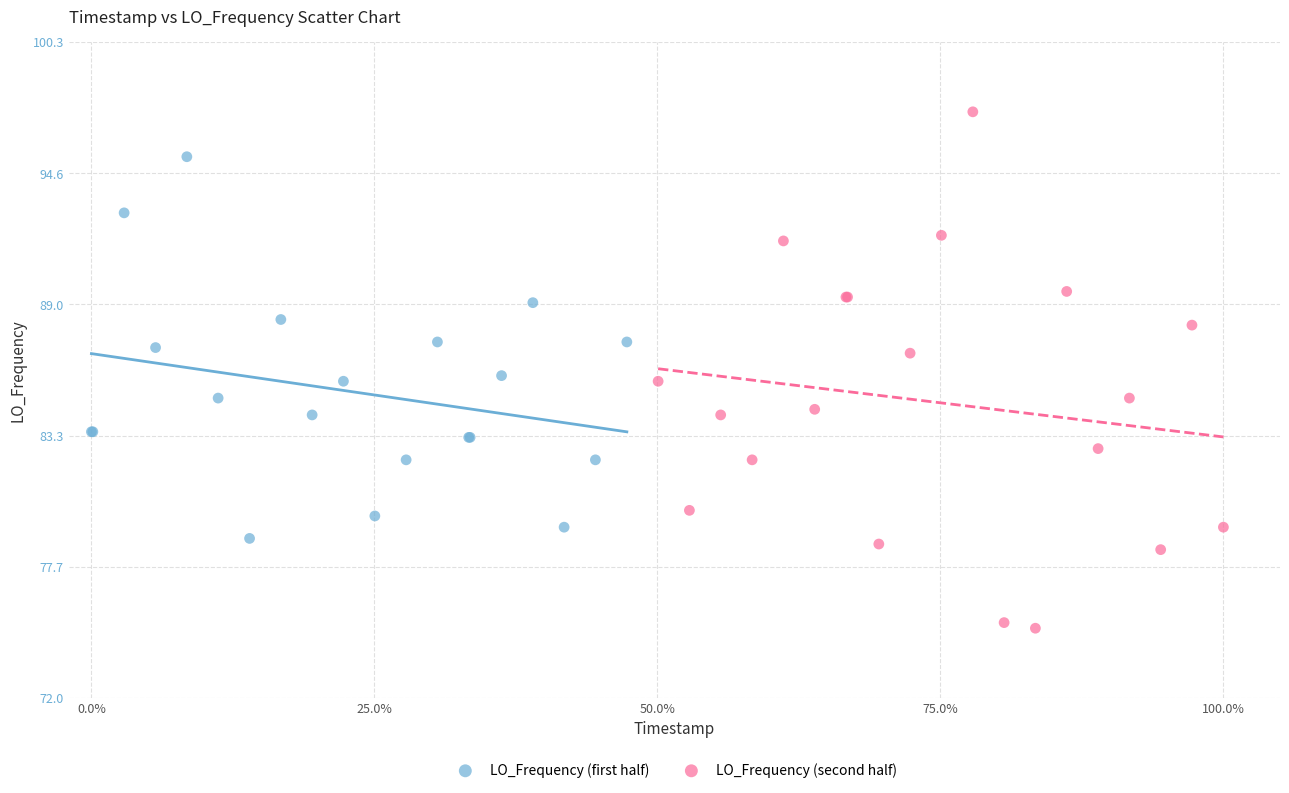

Which series reaches the maximum Y coordinate?

LO_Frequency (second half)